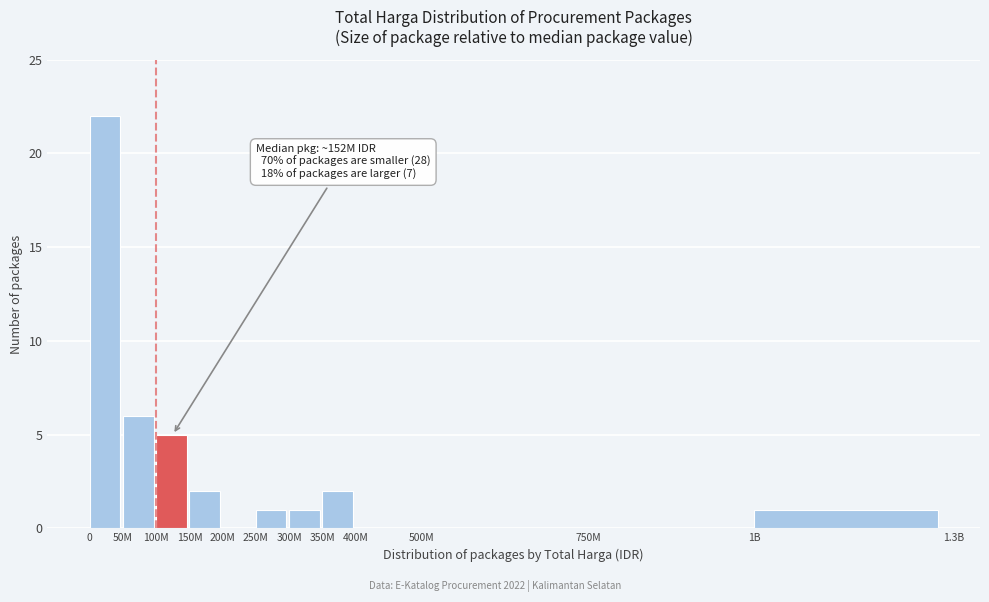

Reading left to right, transcribe all the data shown in this chart.

0=22	50M=6	100M=5	150M=2	200M=0	250M=1	300M=1	350M=2	400M=0	500M=0	750M=0	1B=1